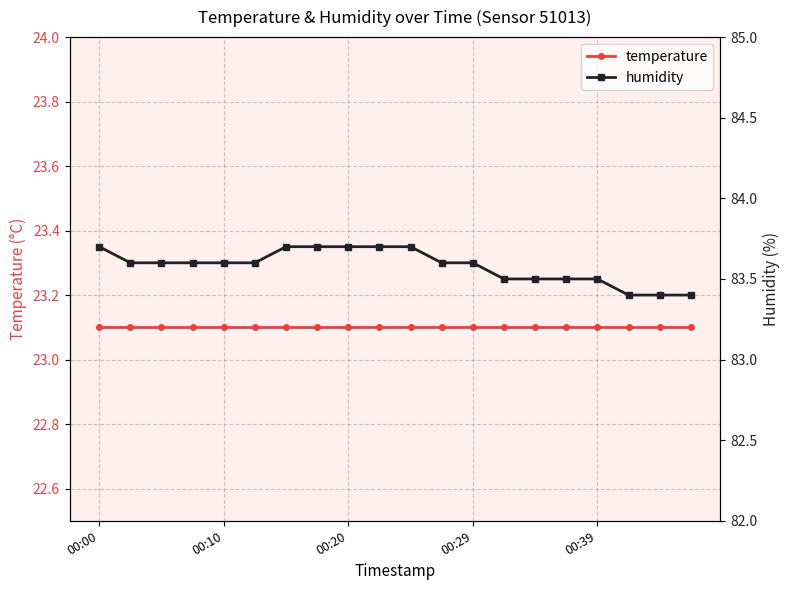

What is the maximum value shown in the chart?

83.7